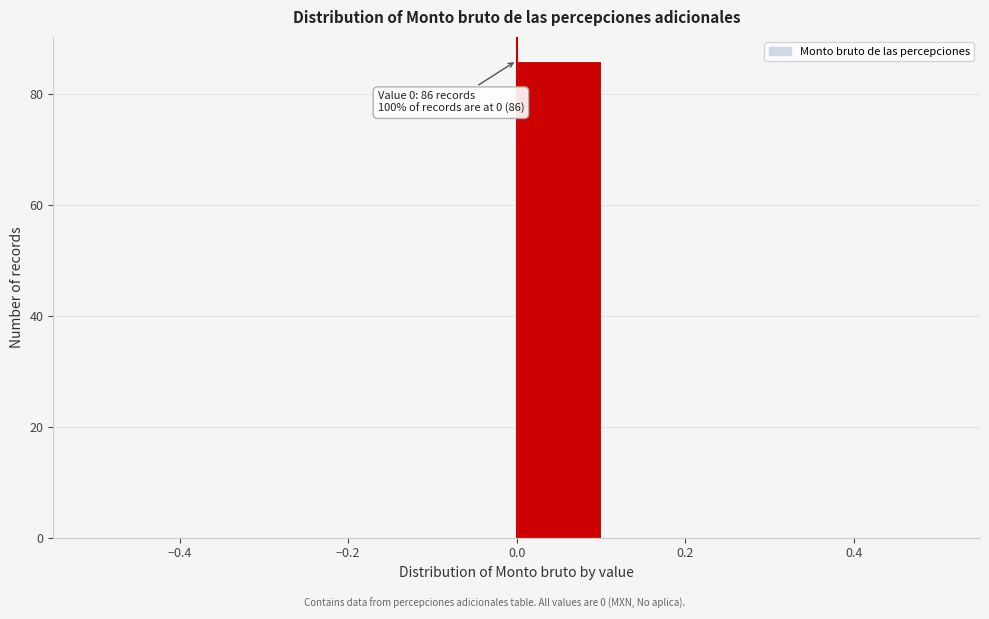

Over which range of the x-axis is the bar tallest?

0.0 to 0.1